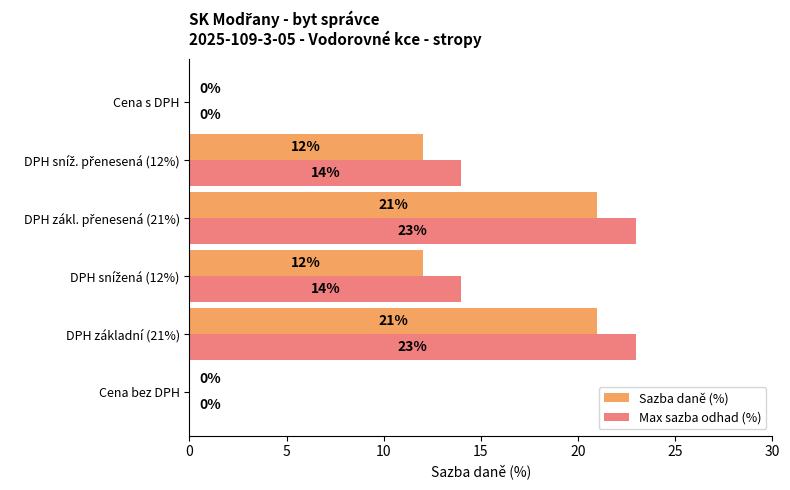

How many positive values does the Max sazba odhad (%) series have?

4